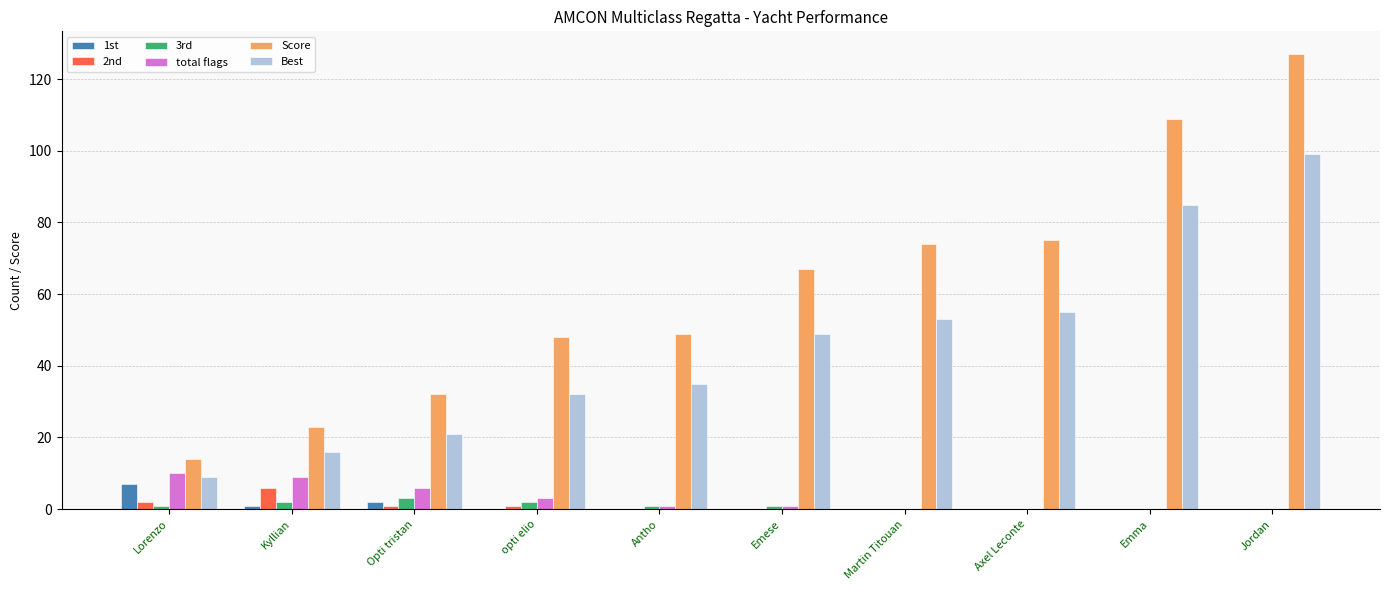

The value of total flags at Emma is 0. True or false?

True